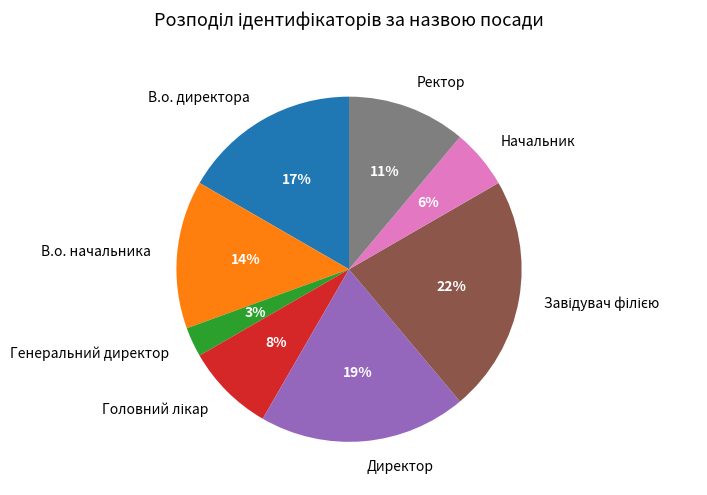

Count the number of slices in the pie.

8